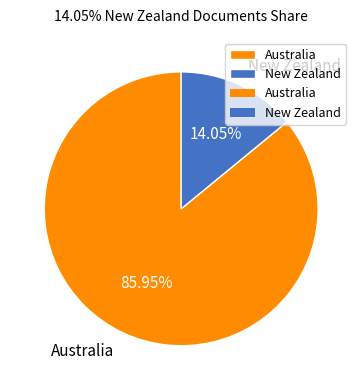

What is the smallest slice in the pie chart?

New Zealand